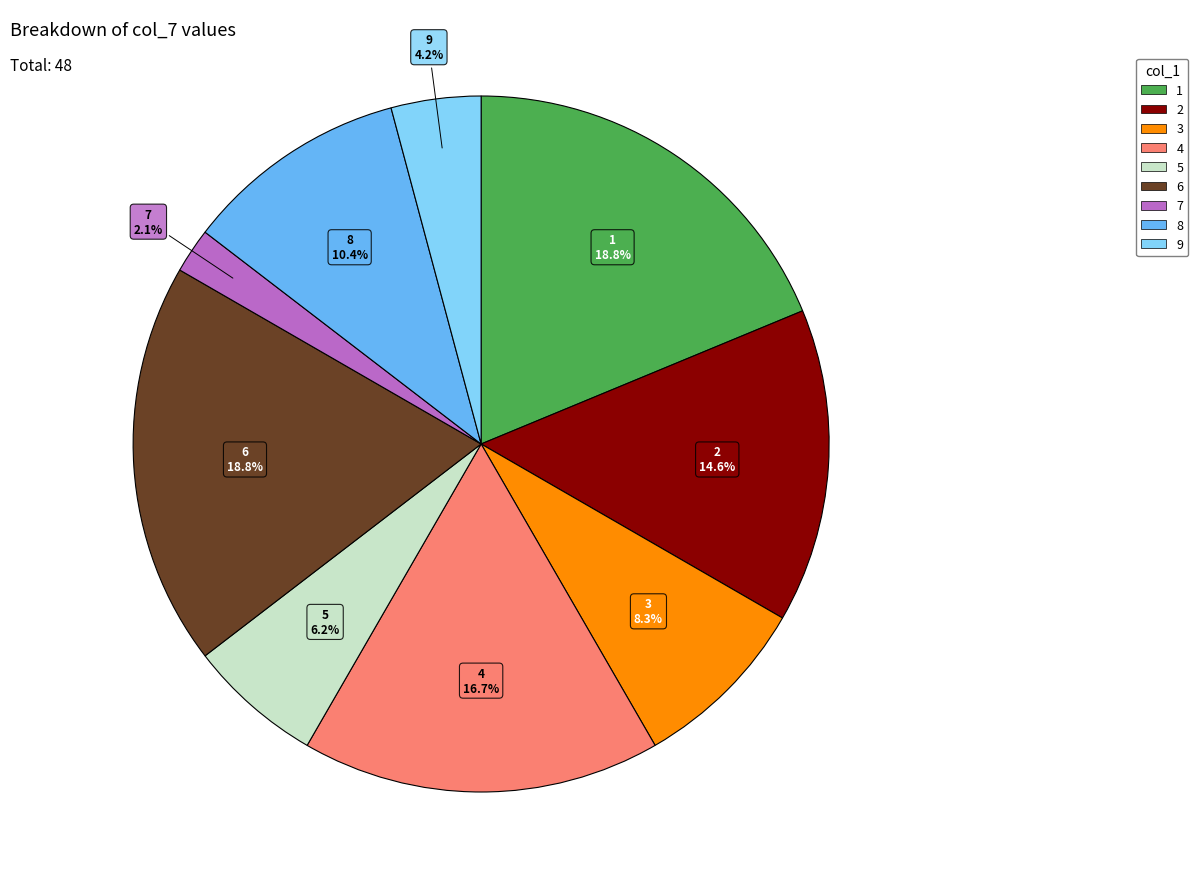

Is there a majority slice in this chart?

No